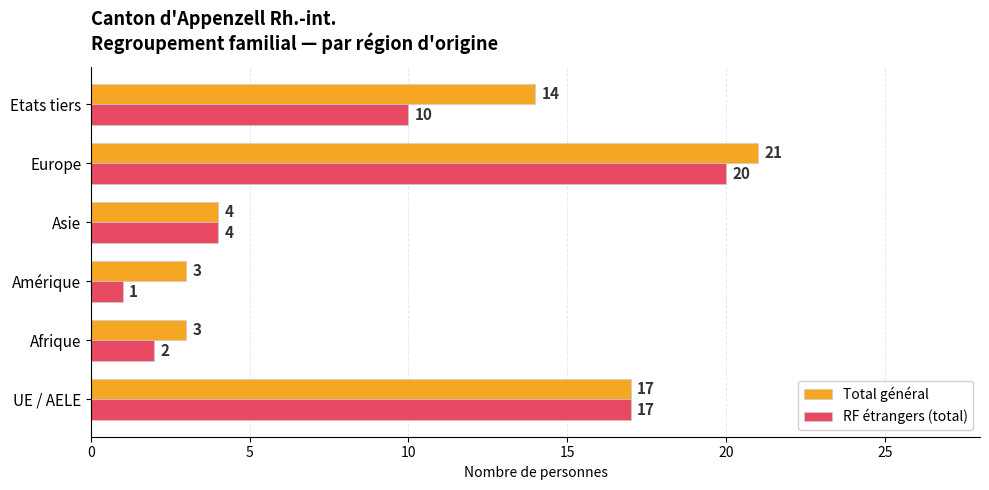

At which category is the sum across all series the highest?

Europe